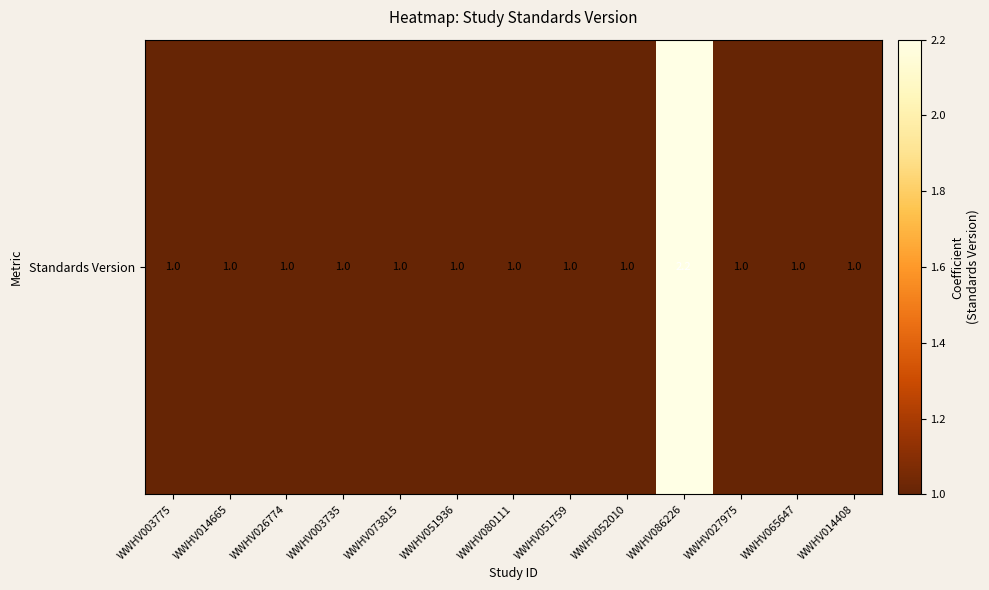

Where is the data nearest to the value 1?

WWHV003775